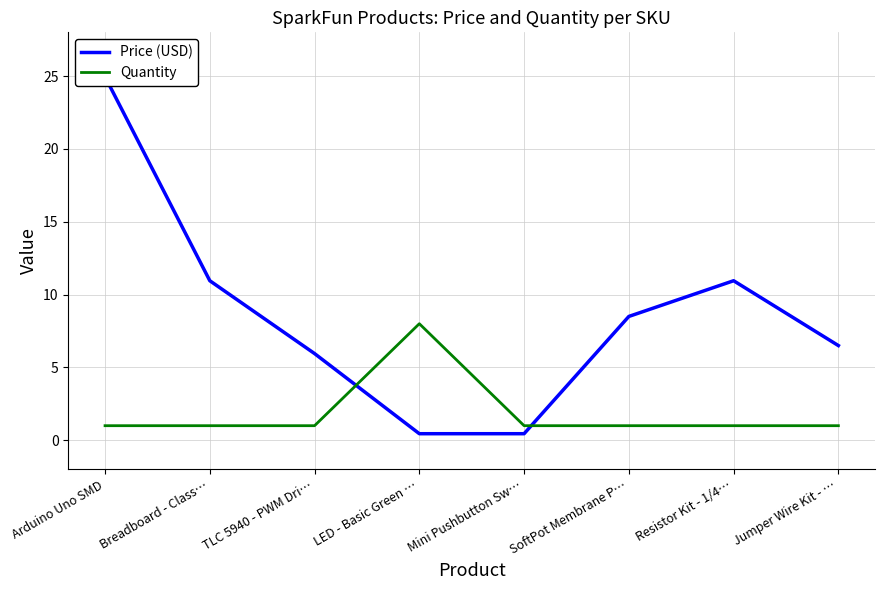

What are all the series names shown in the legend?

Price (USD), Quantity